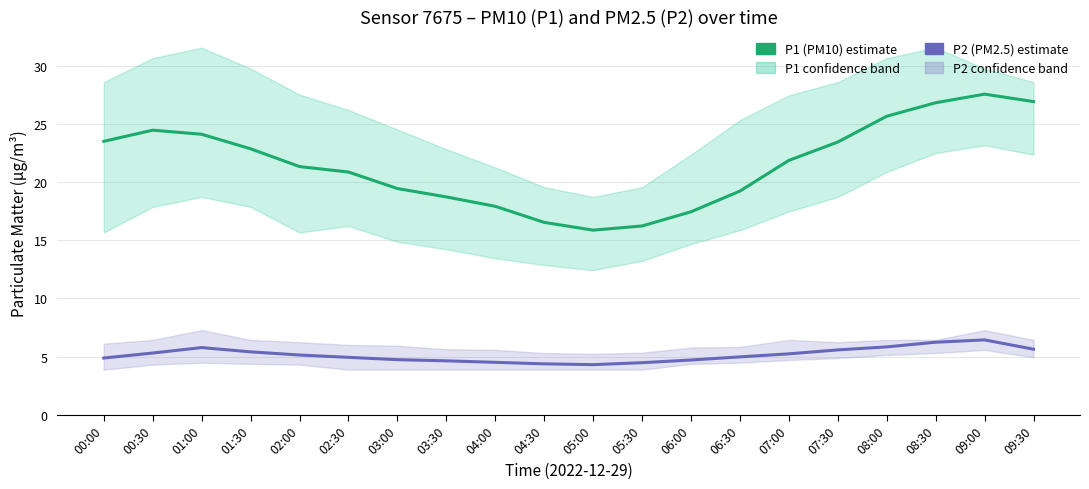

How many distinct data groups are displayed?

2